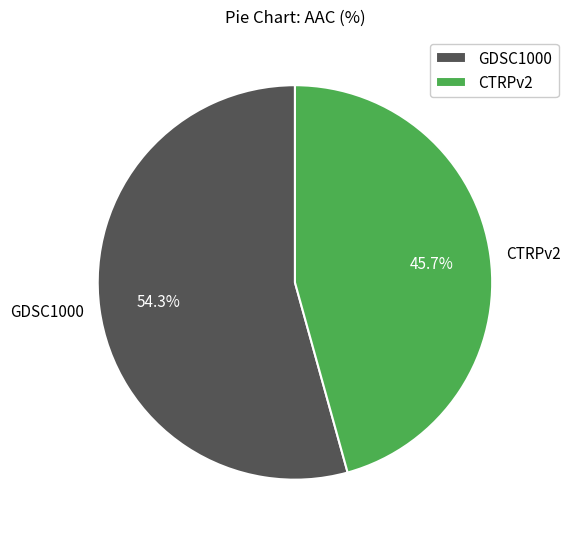

What portion of the pie excludes CTRPv2?

54.3%